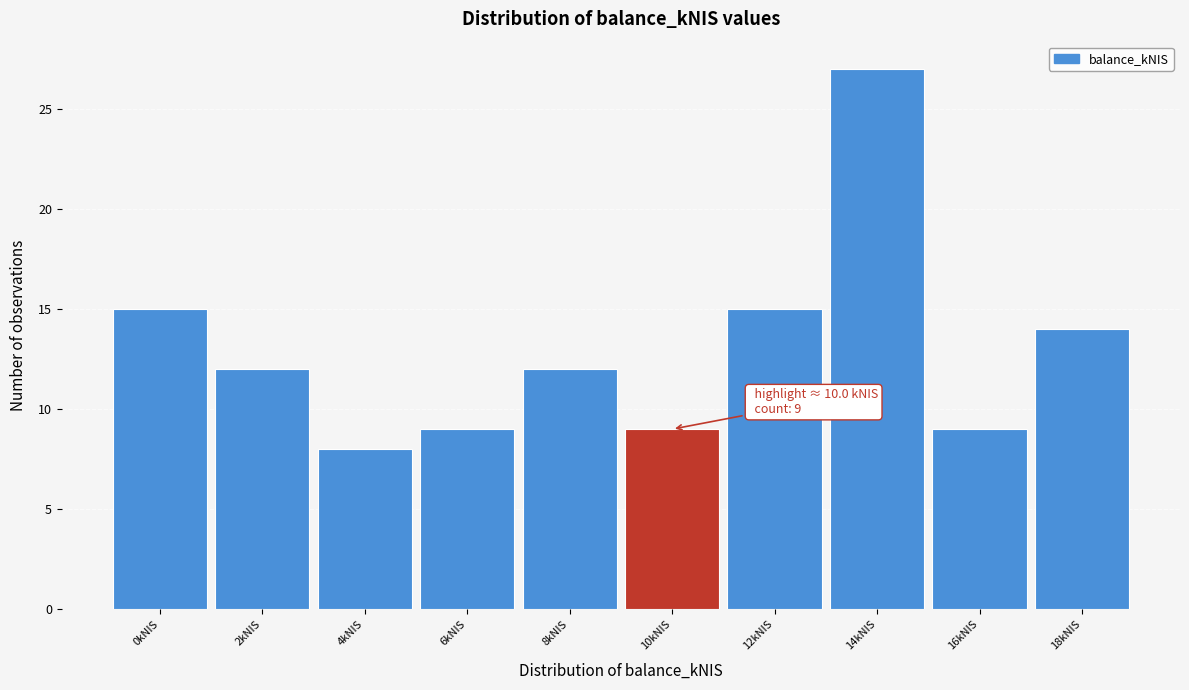

Reading left to right, transcribe all the data shown in this chart.

15	12	8	9	12	9	15	27	9	14